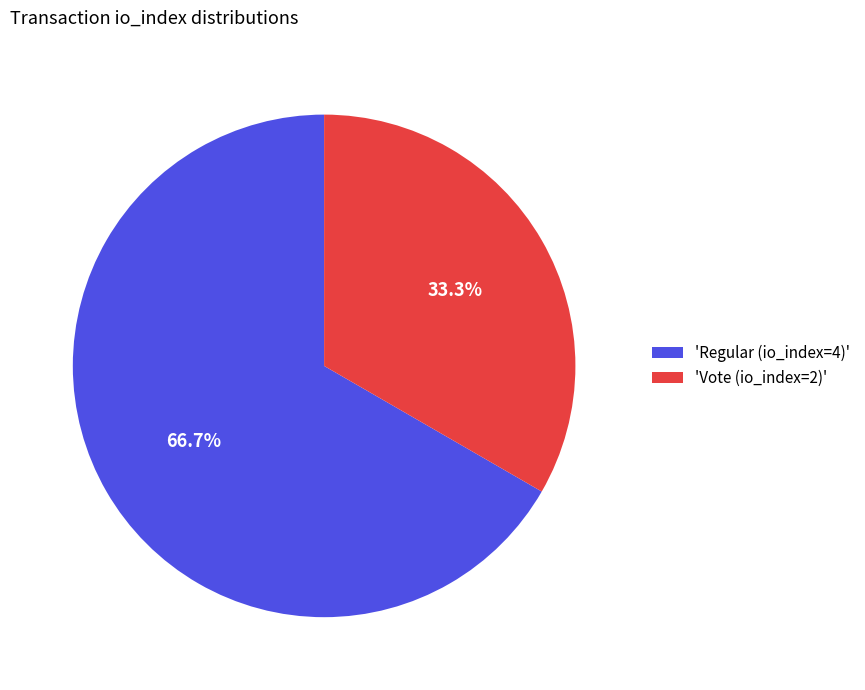

Which slice is the smallest?

'Vote (io_index=2)'